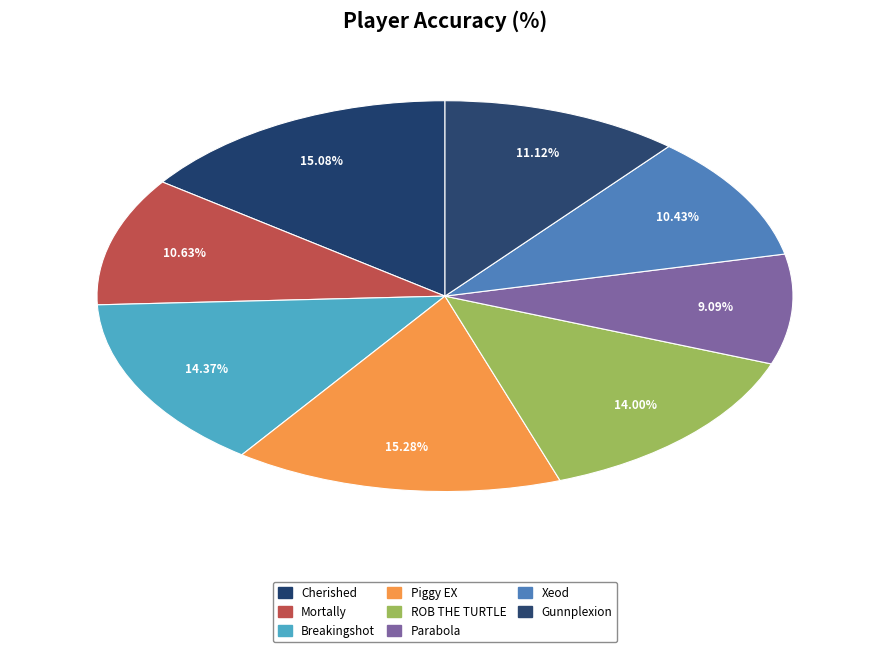

How many segments does this pie chart have?

8